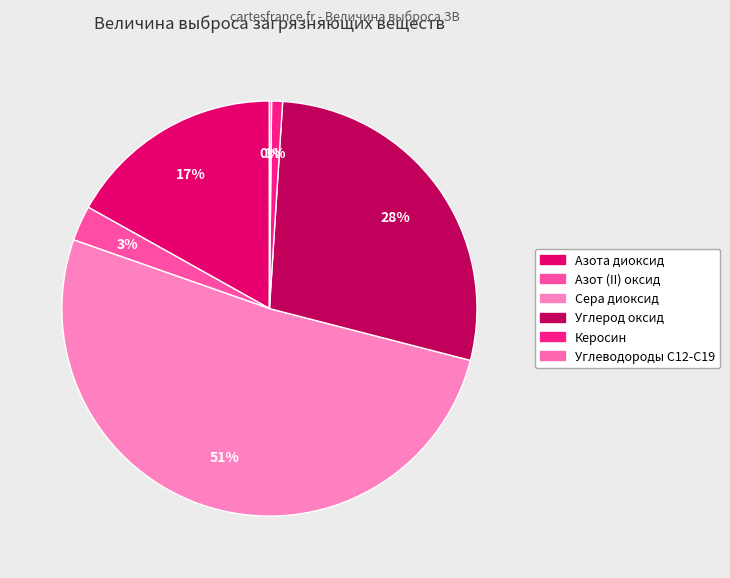

What is the smallest slice in the pie chart?

Углеводороды С12-С19